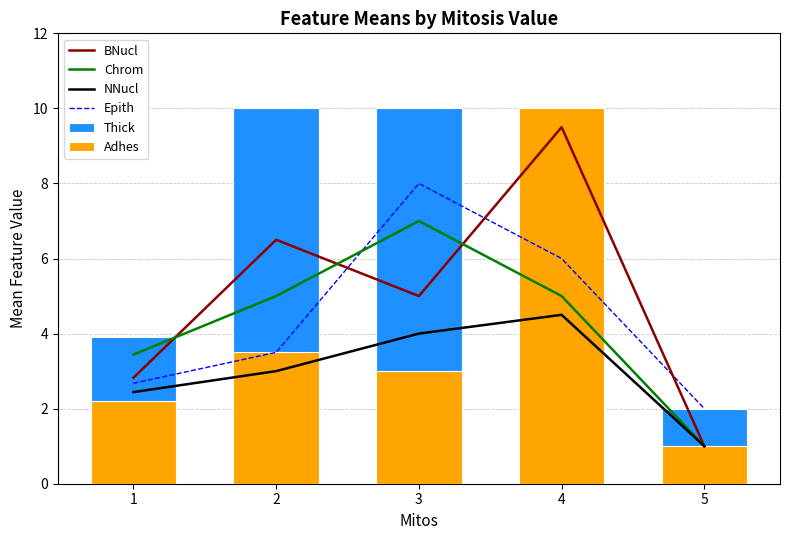

Is it true that Thick equals 3.4 at 3?

False